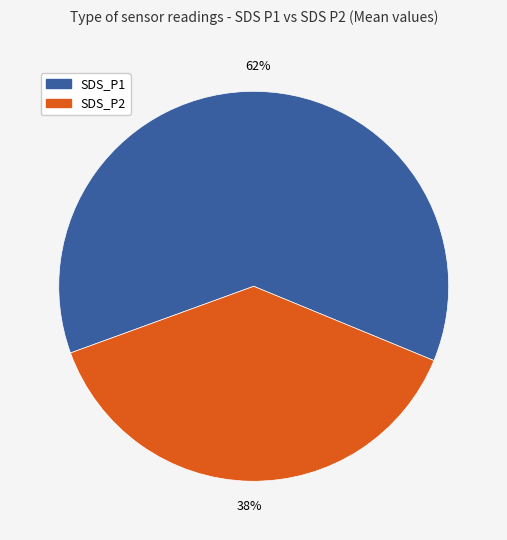

Between SDS_P1 and SDS_P2, which is larger?

SDS_P1